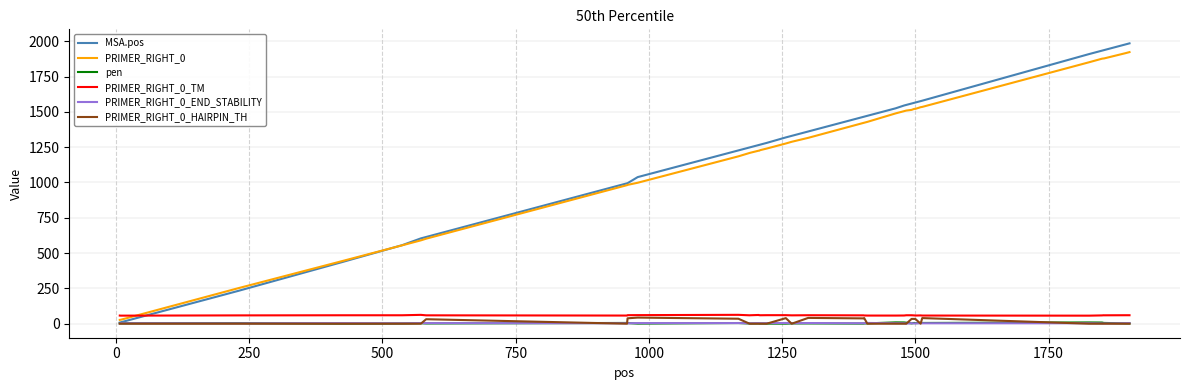

What is the maximum value for MSA.pos?

1985.0